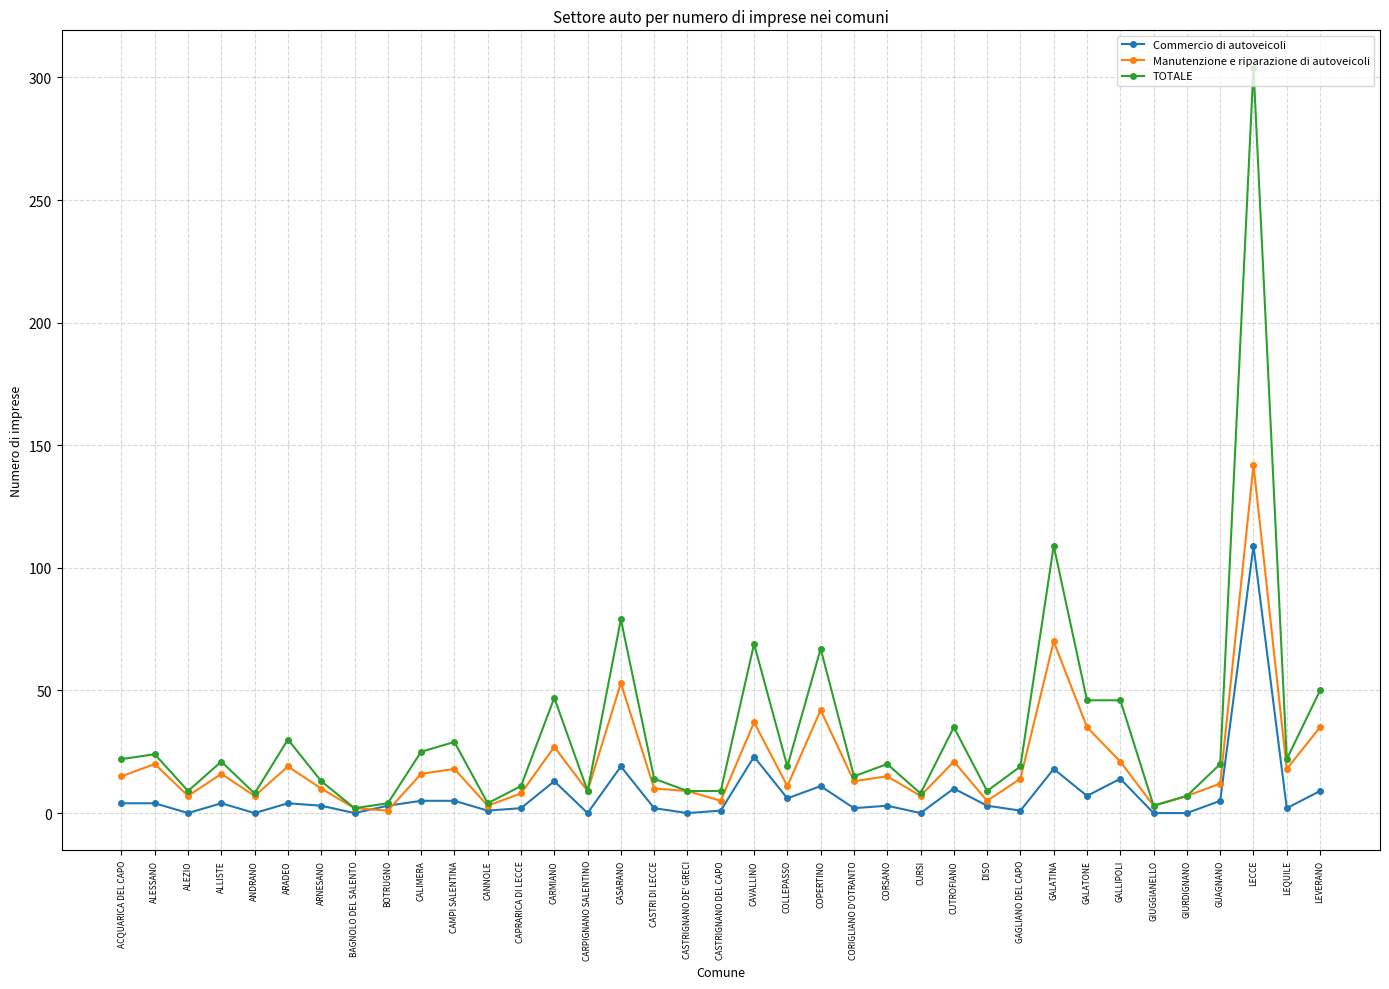

What position from the left is CUTROFIANO?

26